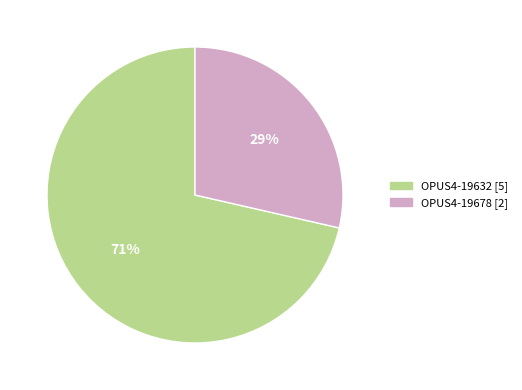

Between OPUS4-19678 and OPUS4-19632, which is larger?

OPUS4-19632